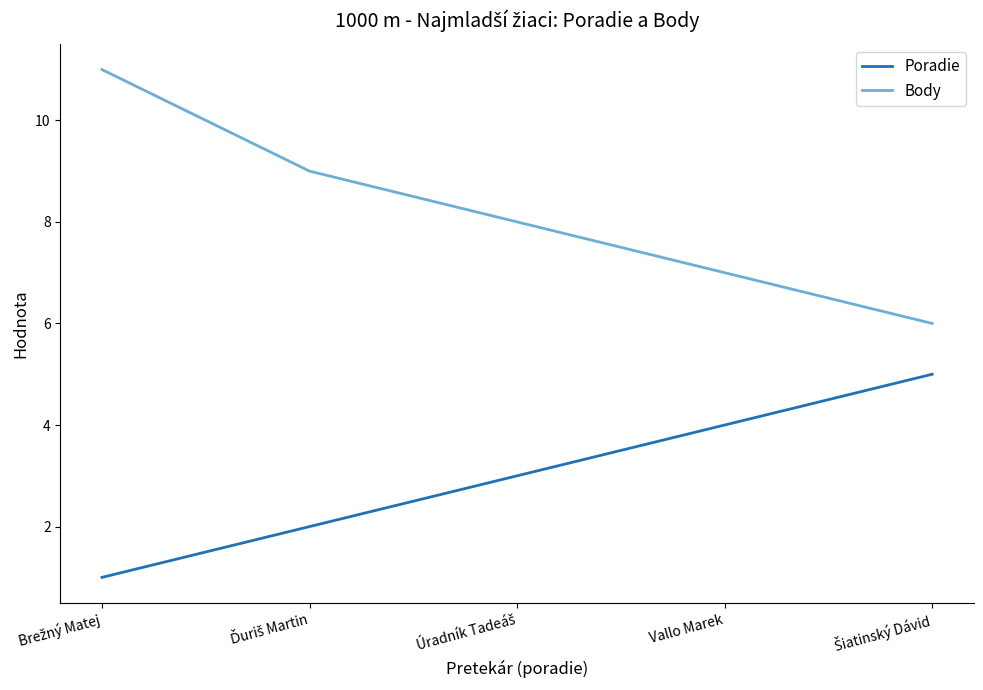

What is the maximum value for Poradie?

5